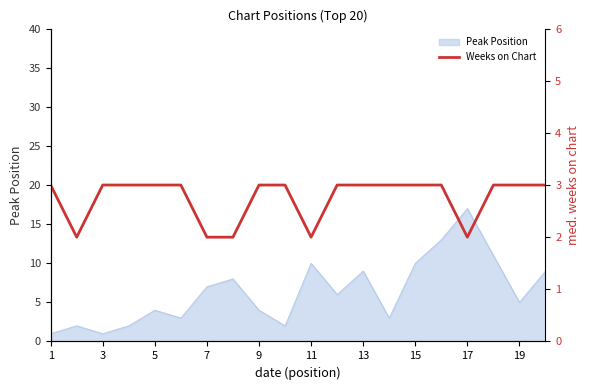

What is the highest value of the Peak Position series?

17